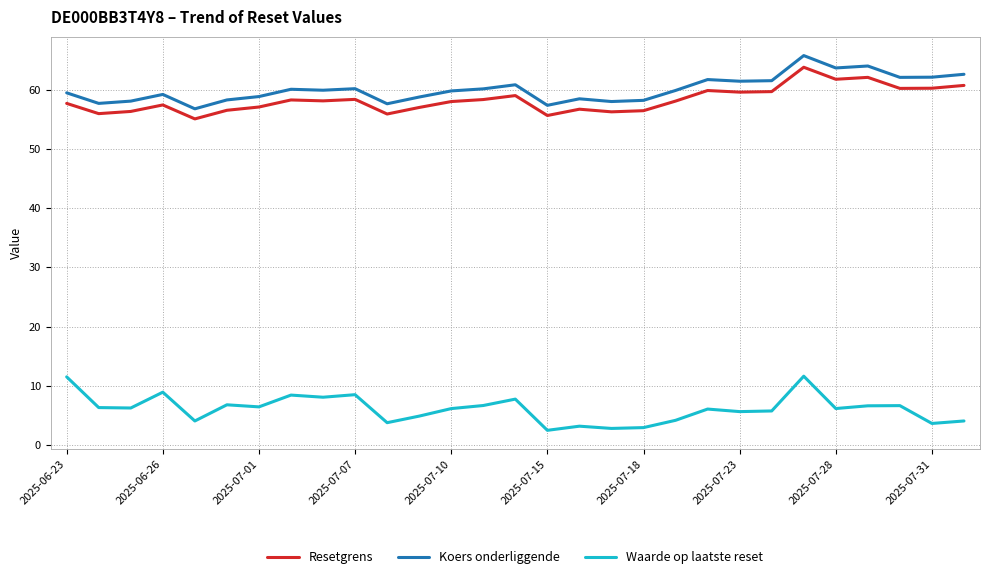

What is the minimum value for Waarde op laatste reset?

2.5